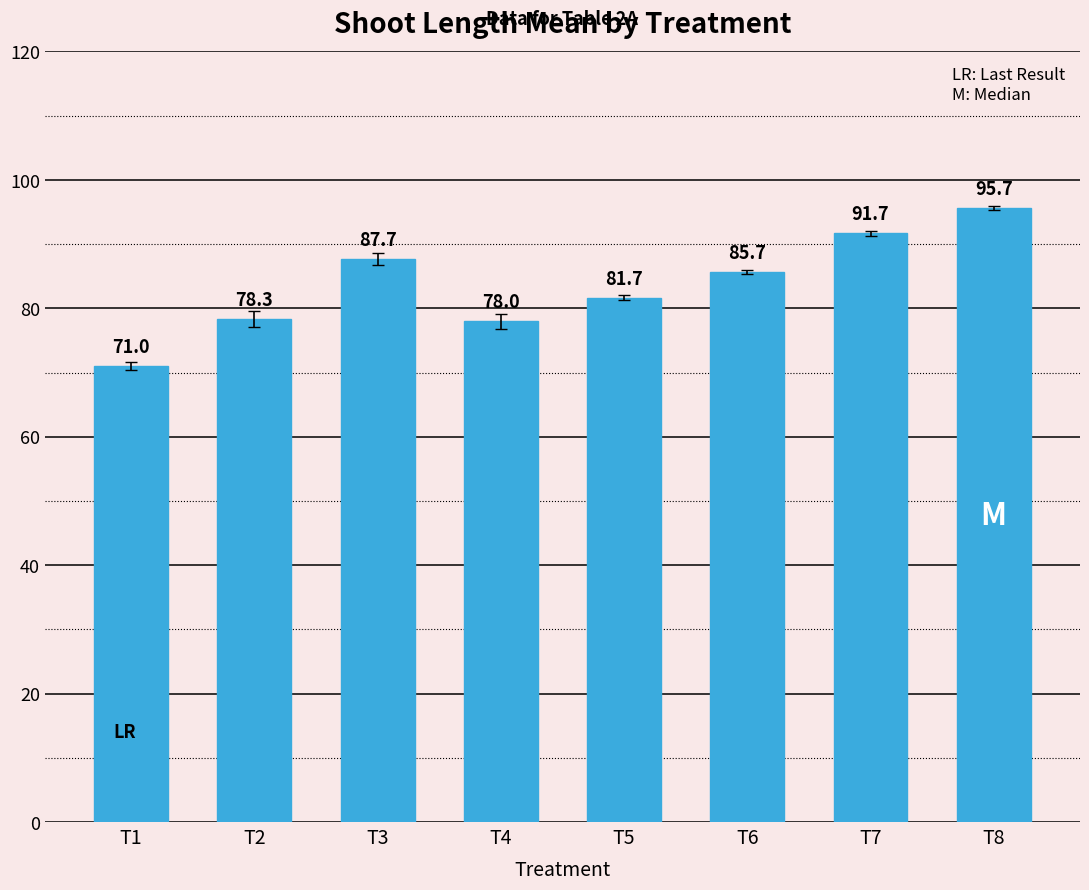

Approximately how many times larger is the value at T3 compared to T7?

1.0